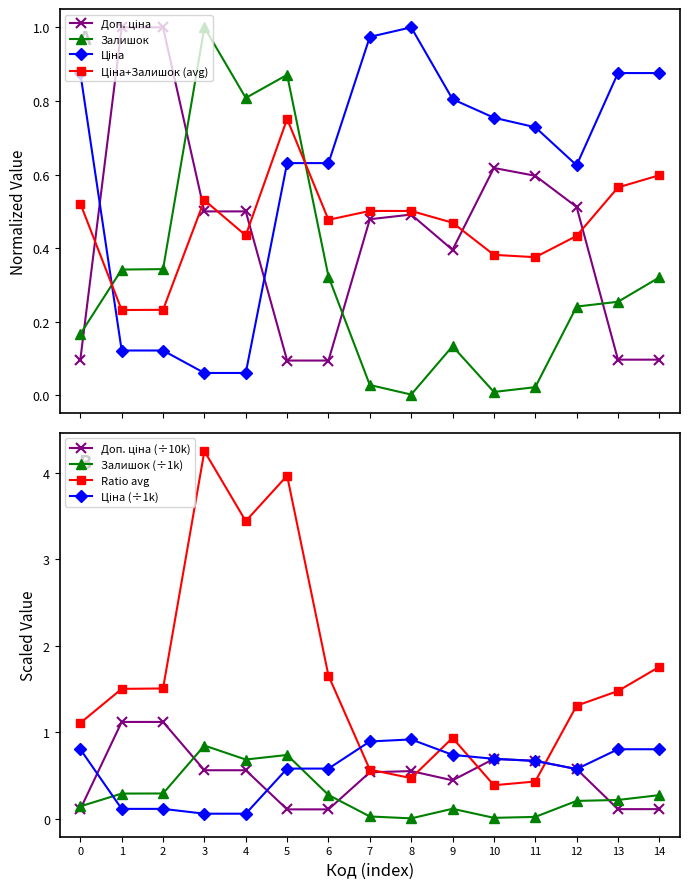

True or false: Ratio avg has a value of 0.8 at 7.

False